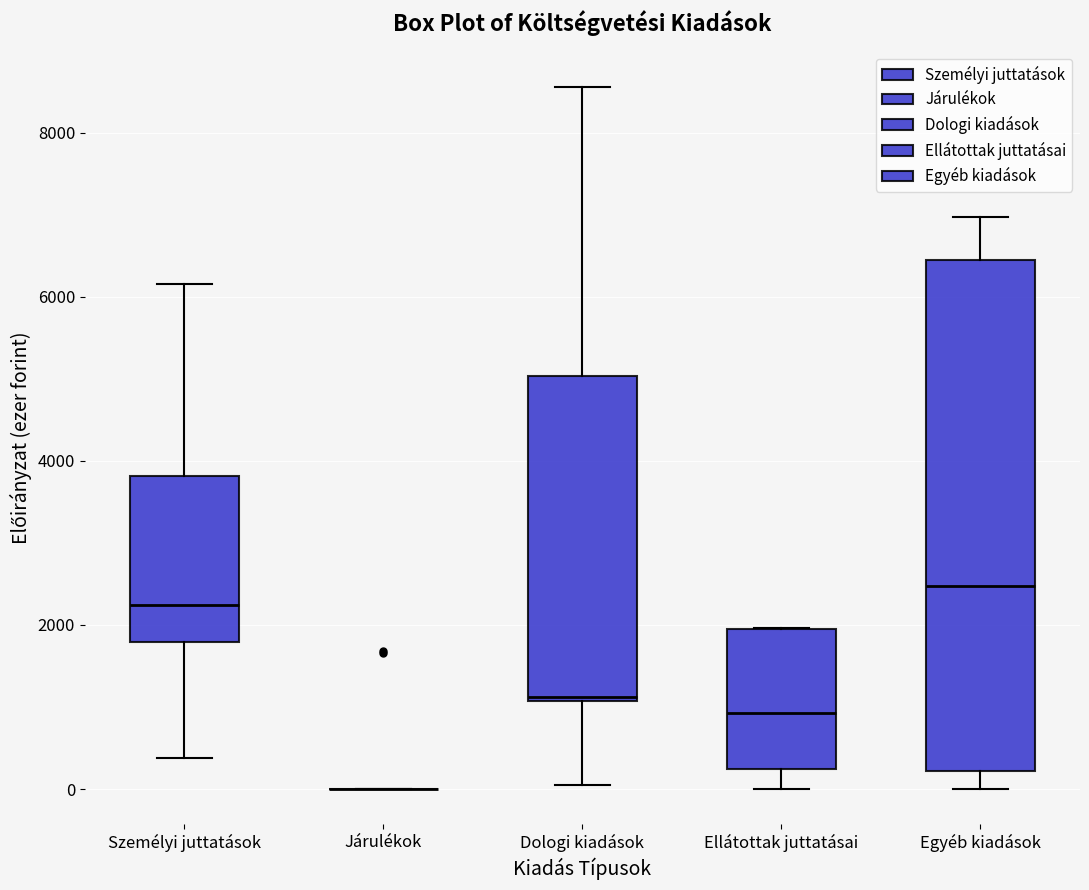

Reading left to right, read every box against the y-axis: the position of its median line, the range the box covers, and the ends of its whiskers. The values are not printed on the chart, so give them approximately, as read against the axis.

Személyi juttatások: median 2200, box 1800 to 3800, whiskers 400 to 6200
Járulékok: box collapsed to a line at 0, whiskers 0 to 0
Dologi kiadások: median 1200, box 1000 to 5000, whiskers 0 to 8600
Ellátottak juttatásai: median 1000, box 200 to 2000, whiskers 0 to 2000
Egyéb kiadások: median 2400, box 200 to 6400, whiskers 0 to 7000